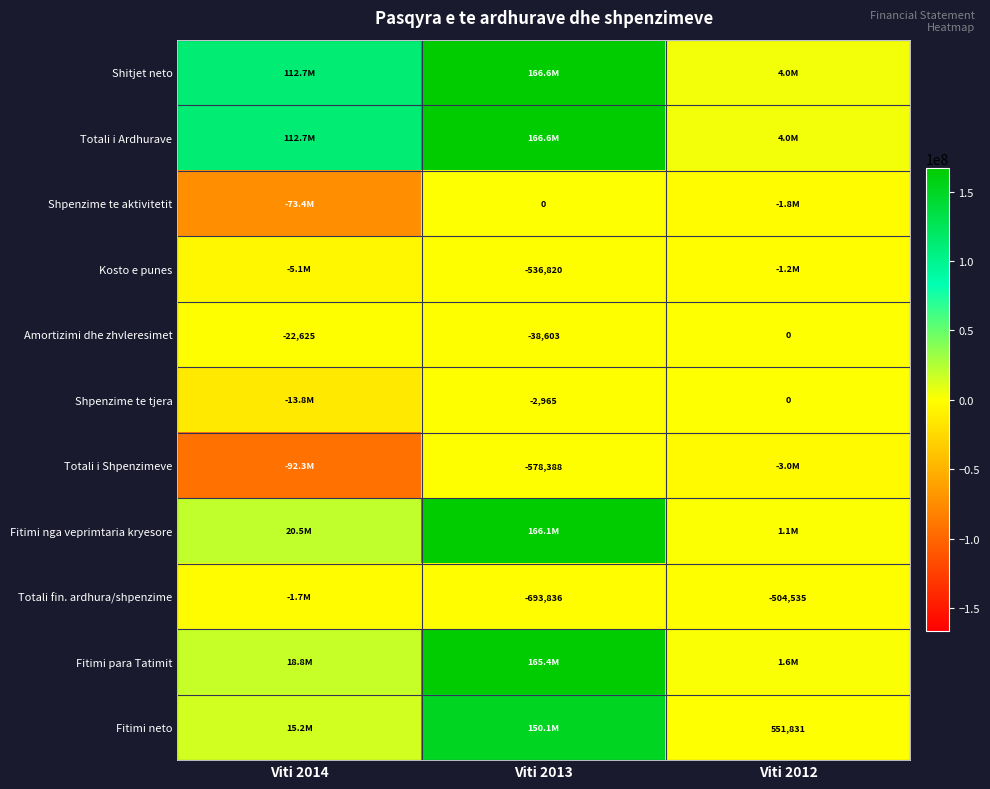

How many values in the Amortizimi dhe zhvleresimet series exceed -22625?

1